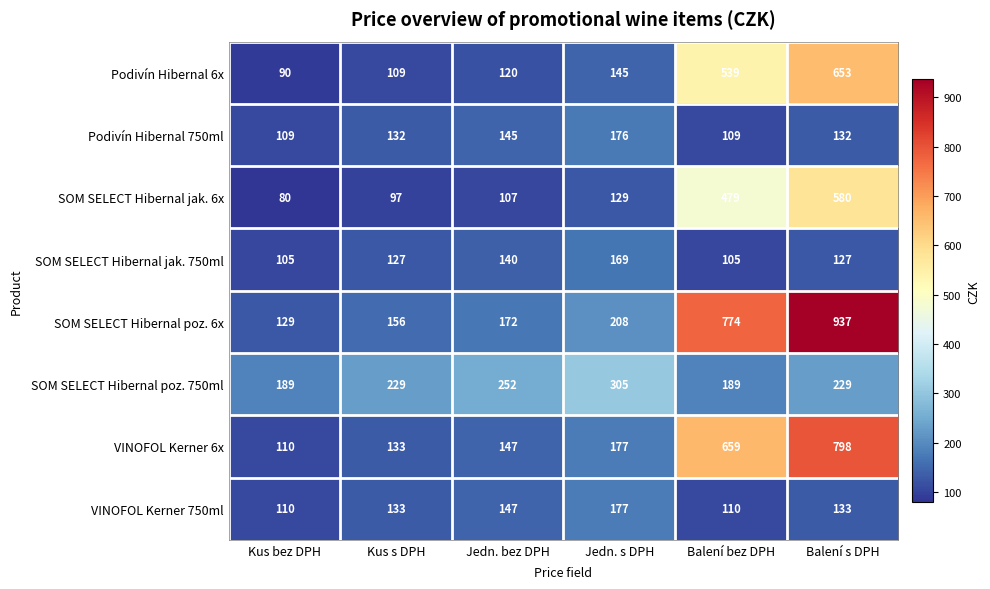

At how many categories does at least one series exceed 155?

6